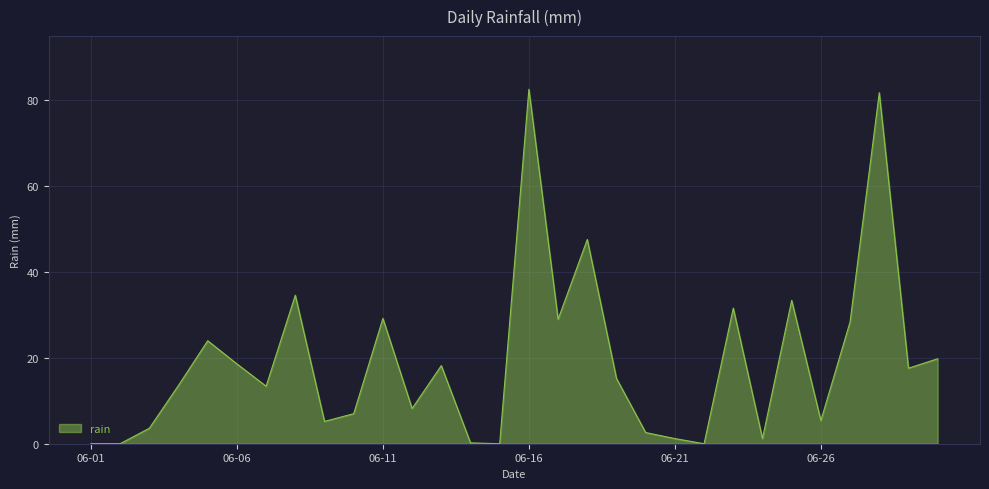

What is the difference between the maximum and minimum values?

82.6